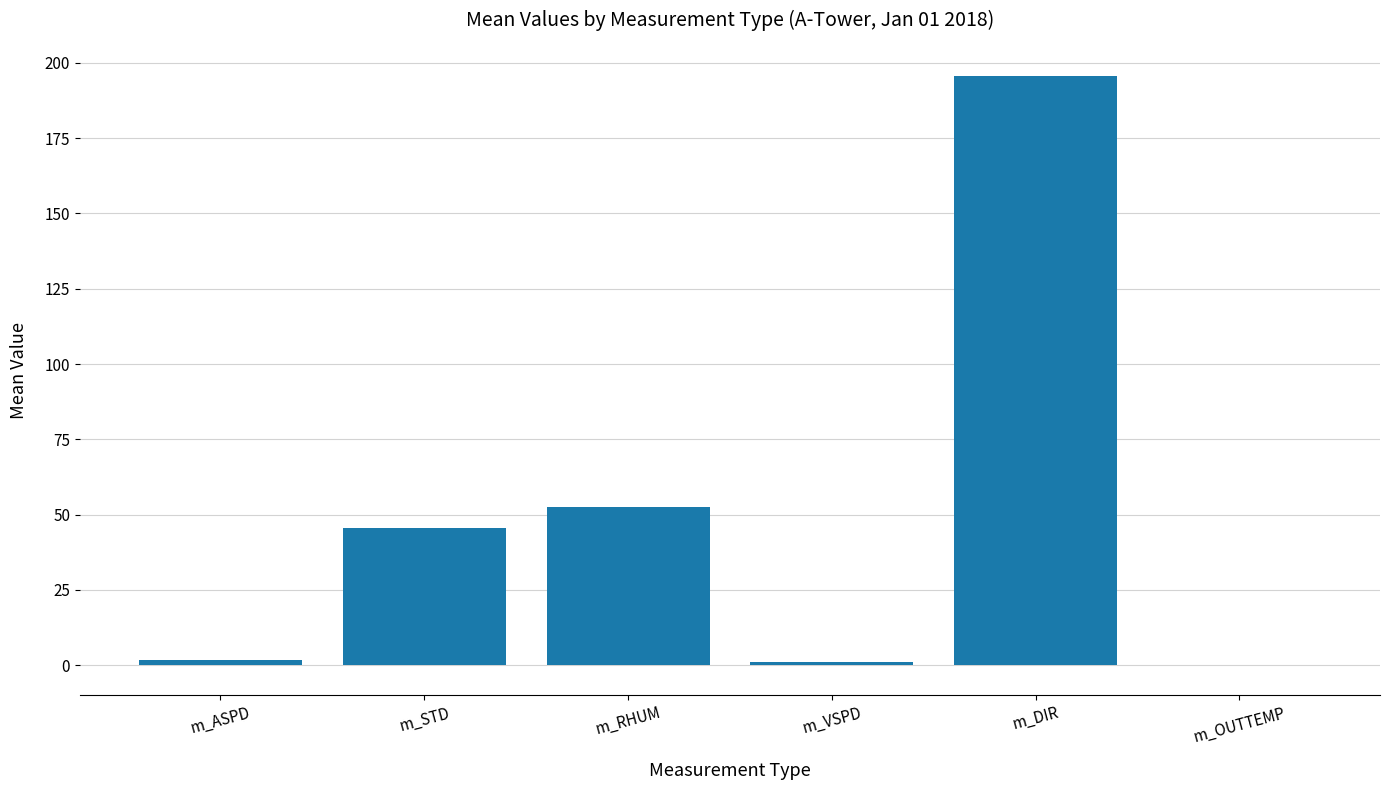

Which has a higher value, m_STD or m_ASPD?

m_STD